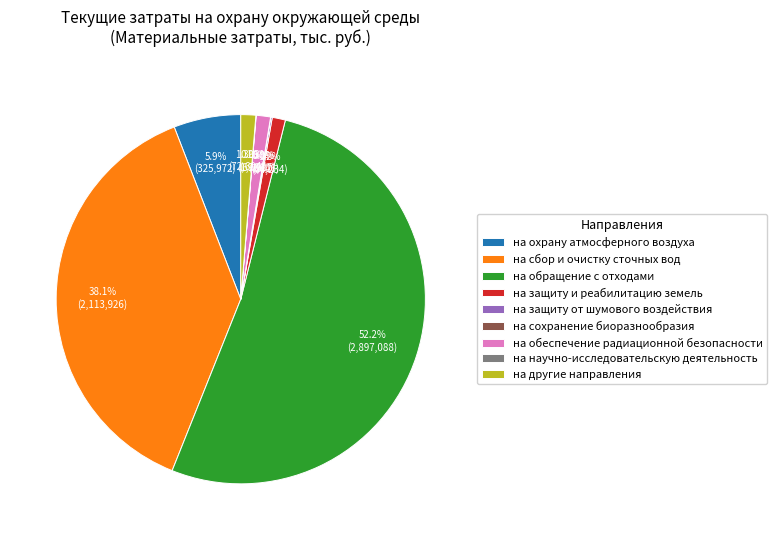

What percentage is NOT represented by на защиту и реабилитацию земель?

98.8%